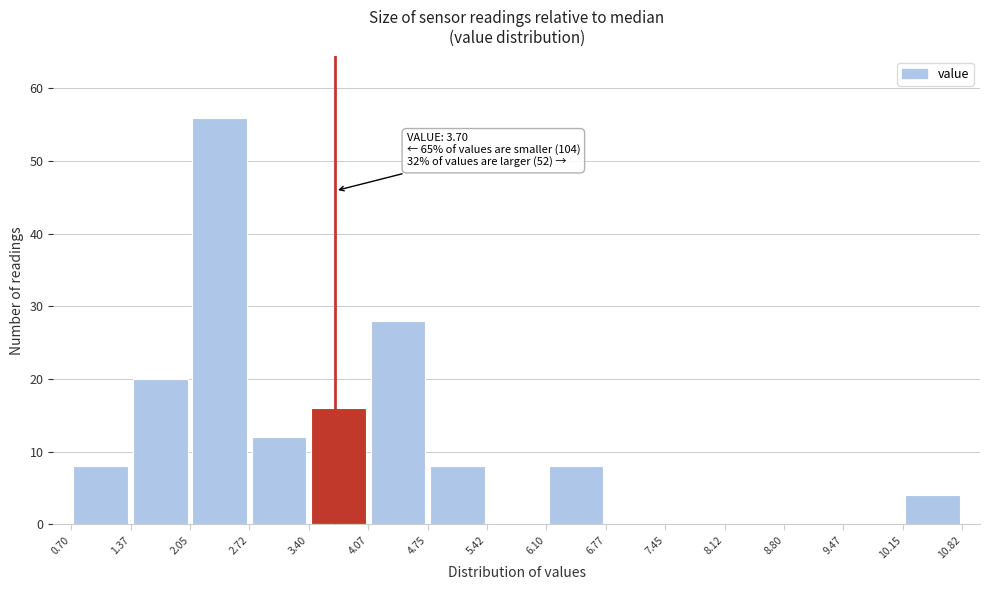

Over which range of the x-axis is the bar tallest?

2.05 to 2.72